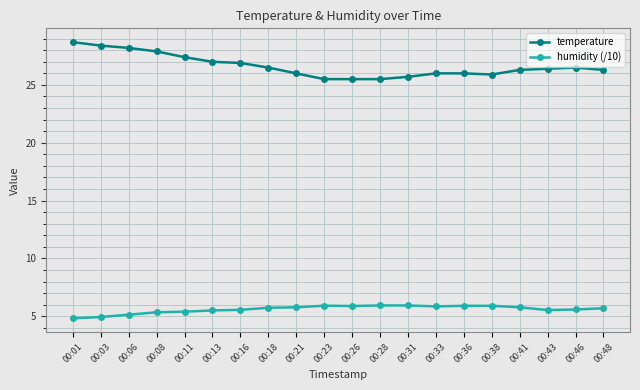

True or false: humidity (/10) and temperature intersect in this chart.

False